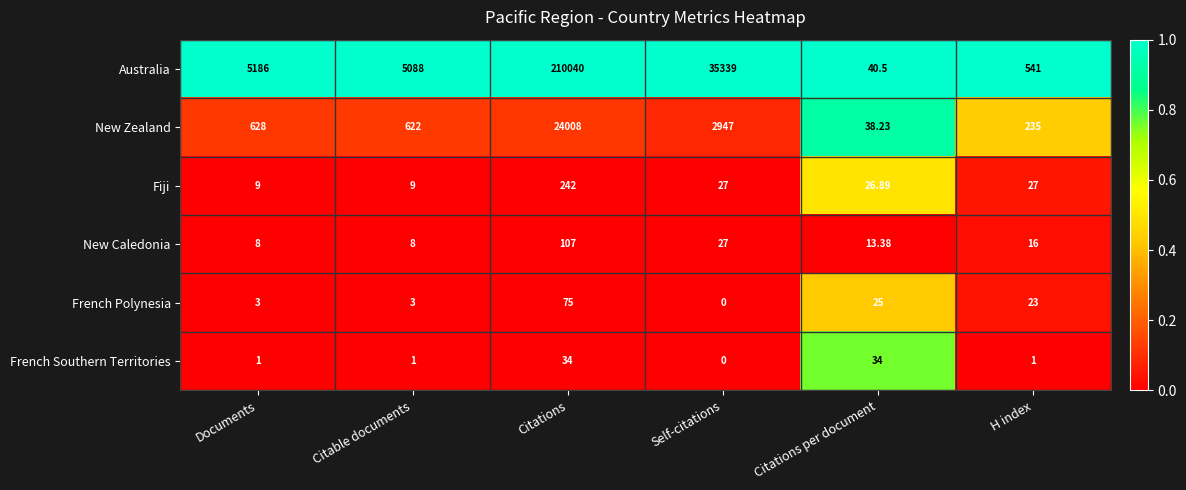

At which label is Australia closest to 105040?

Self-citations